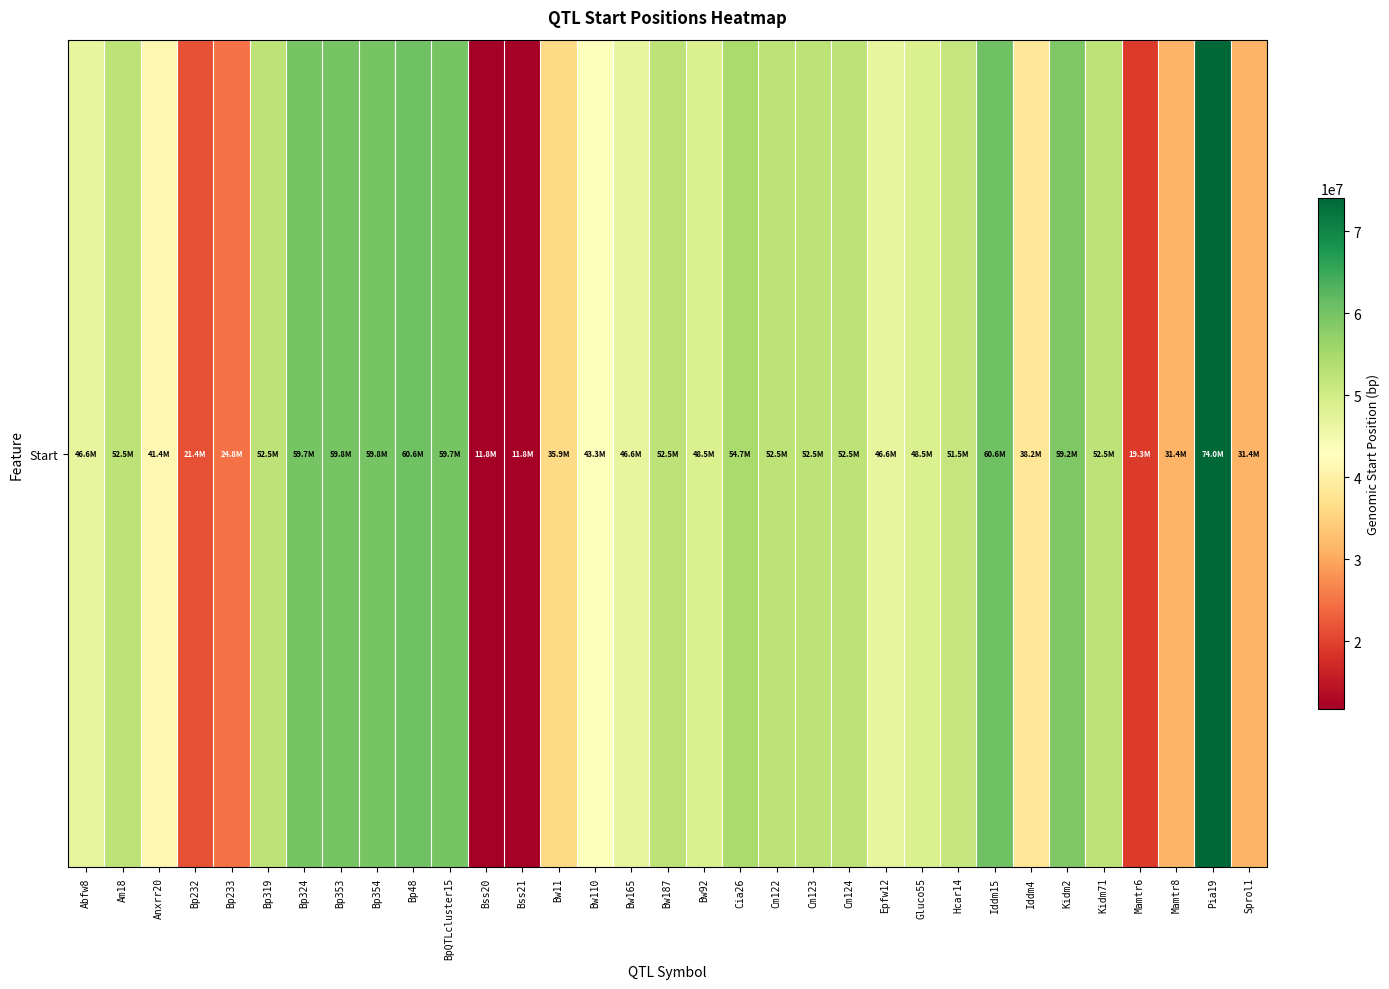

What is the minimum value shown in the chart?

11791518